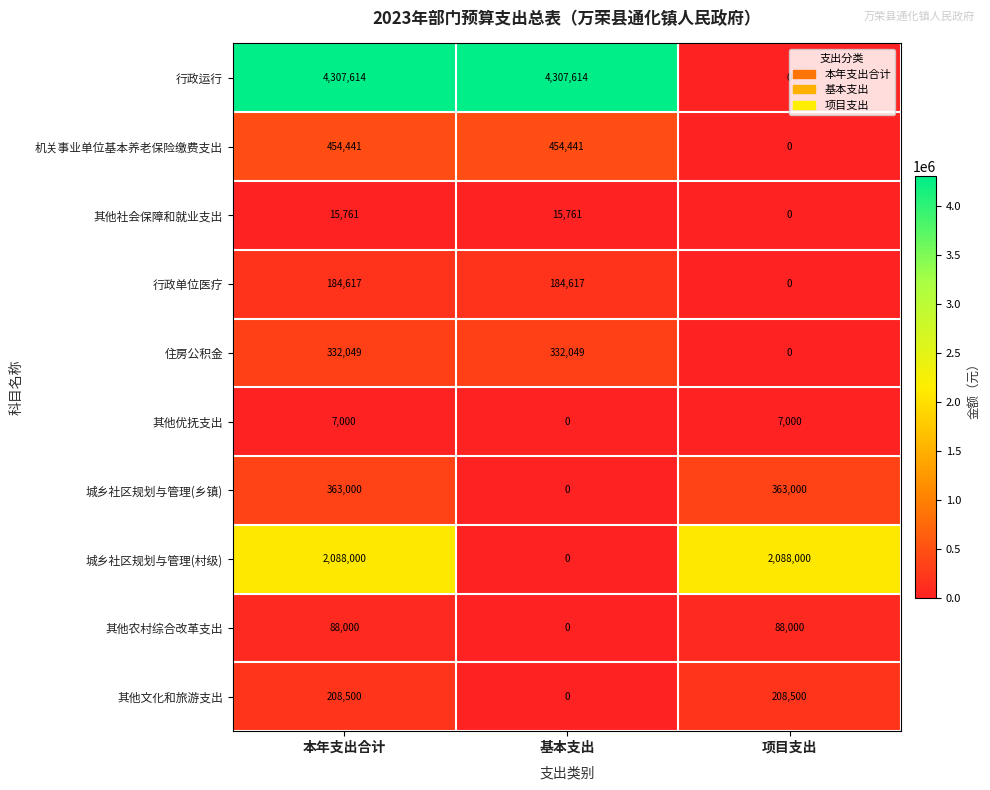

What value does the 住房公积金 series have at 基本支出?

332049